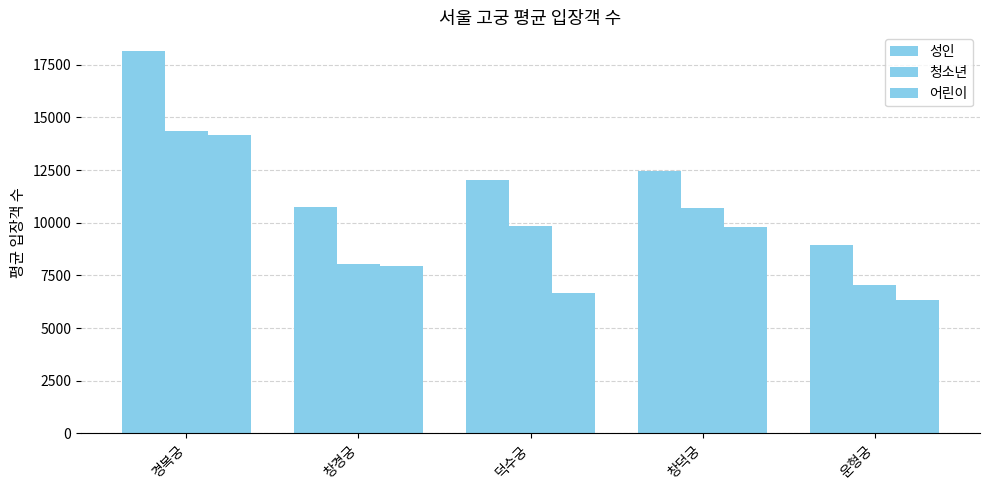

Count the number of categories in the chart.

5